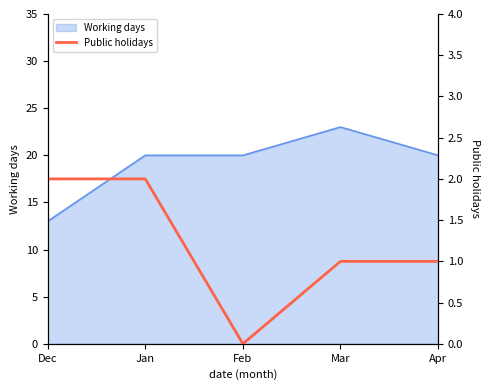

What is the maximum value for Working days?

23